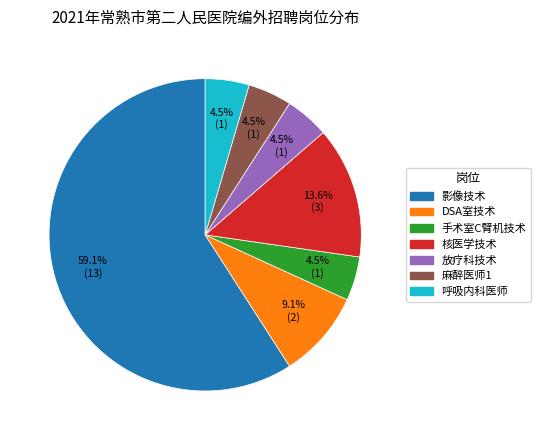

To the nearest percent, what is the combined percentage of 呼吸内科医师 and 麻醉医师1?

9%